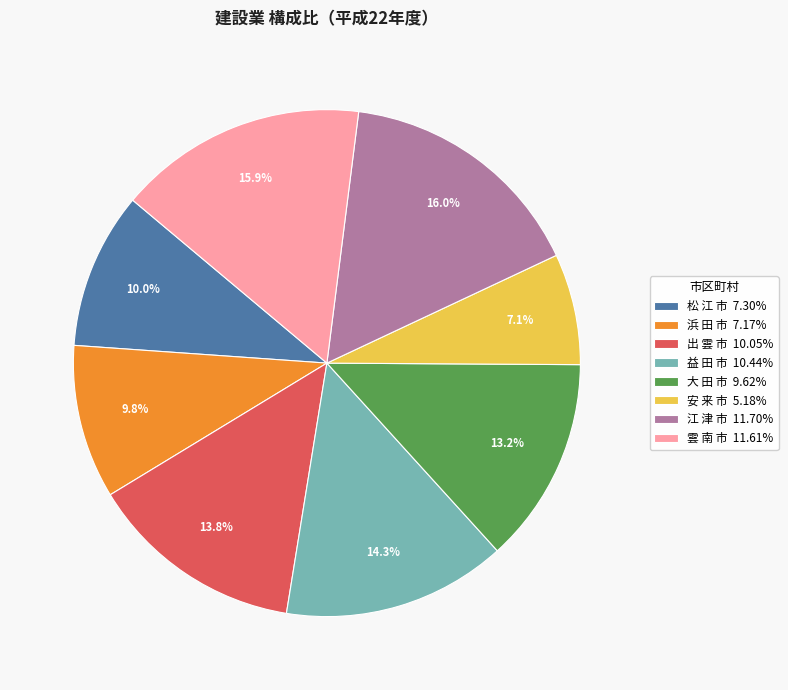

Does any single category account for the majority?

No